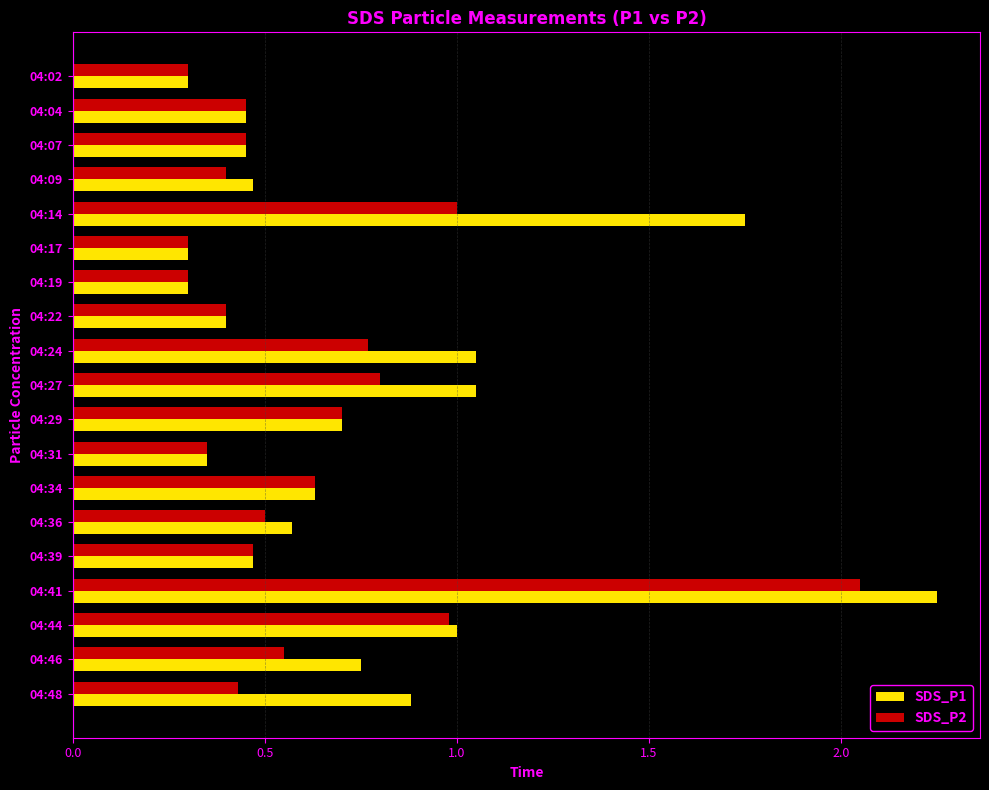

What is the sum of all SDS_P1 values?

14.1